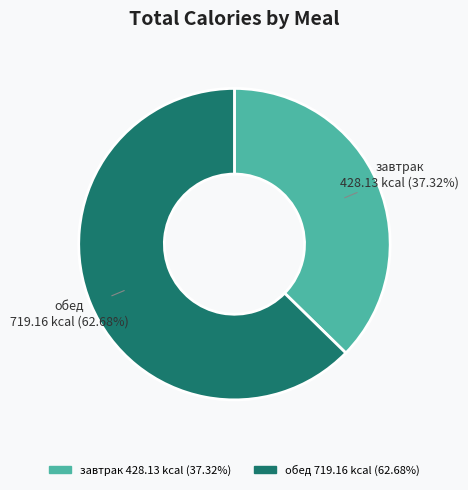

Which category has the biggest portion of the pie?

обед